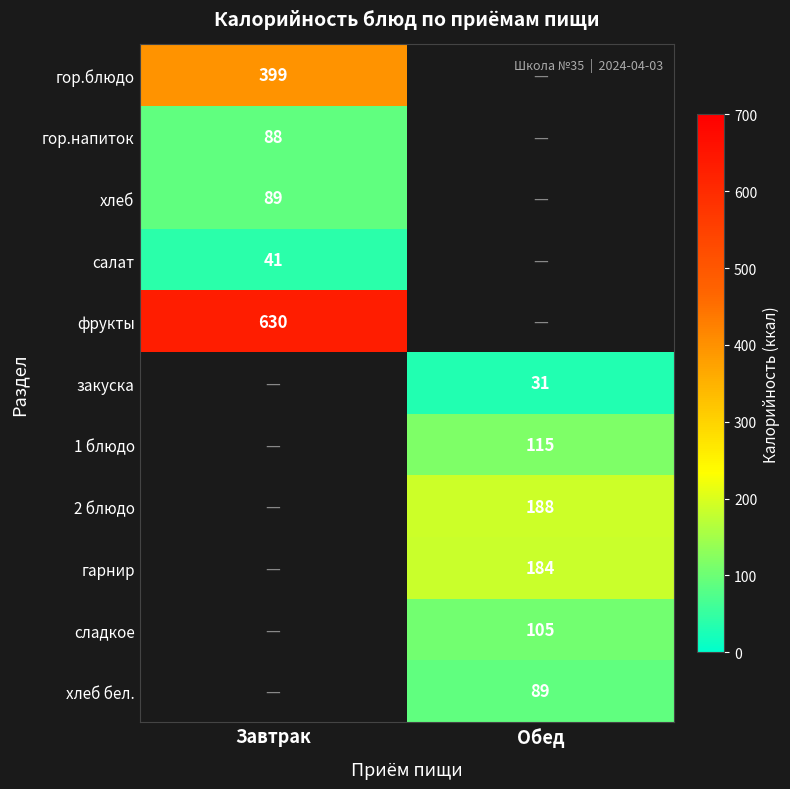

The value of закуска at Обед is 55. True or false?

False